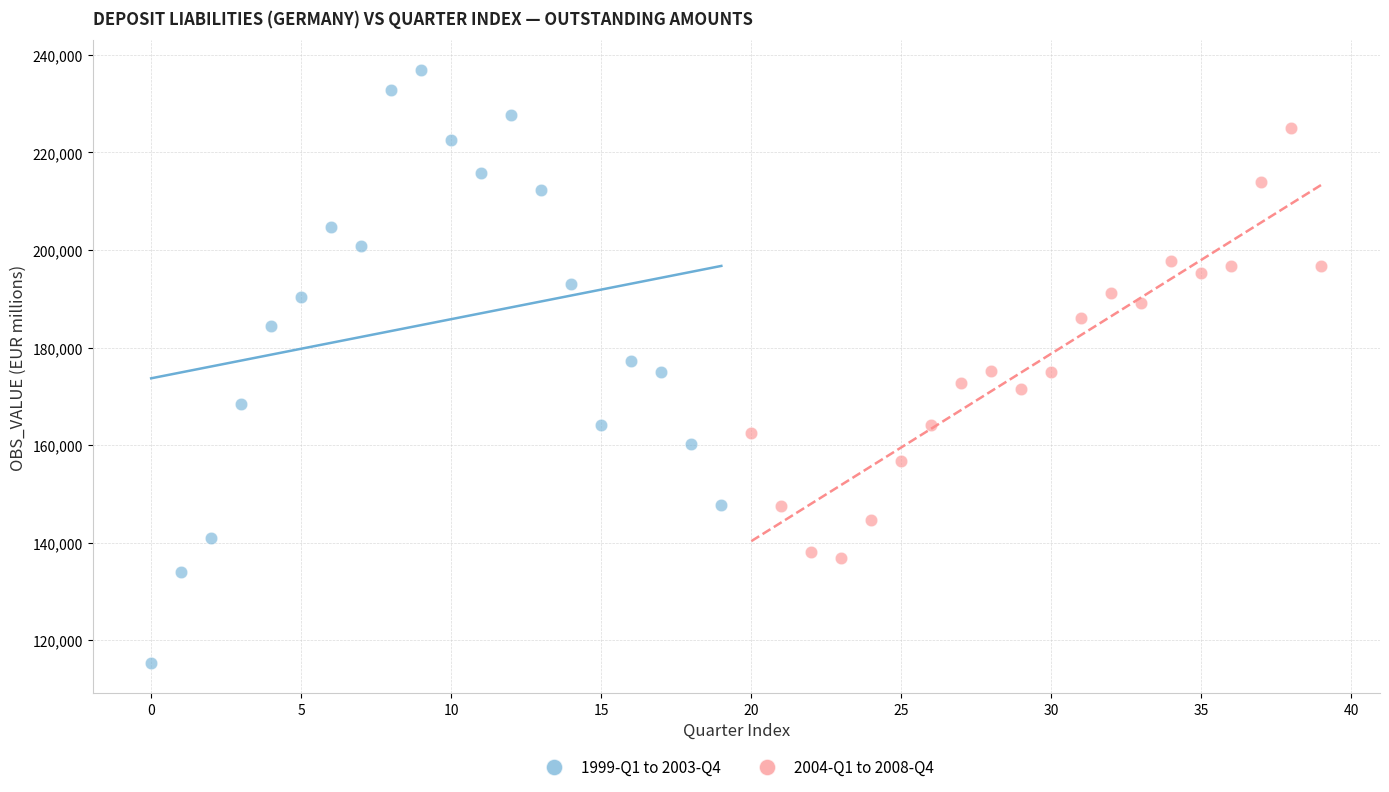

What are all the series names shown in the legend?

1999-Q1 to 2003-Q4, 2004-Q1 to 2008-Q4